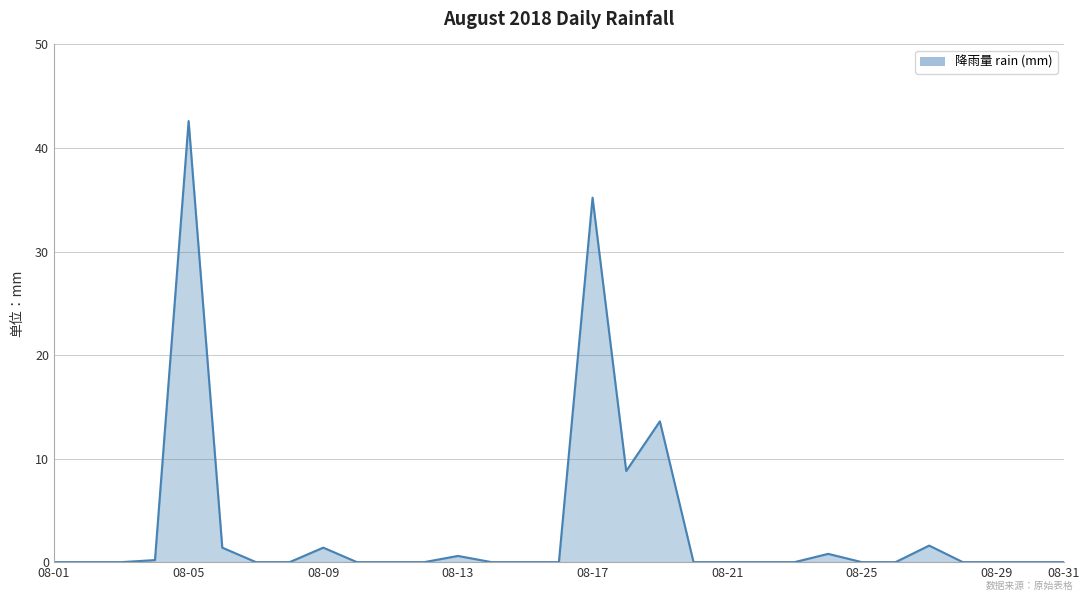

How many lines are shown in the chart?

1